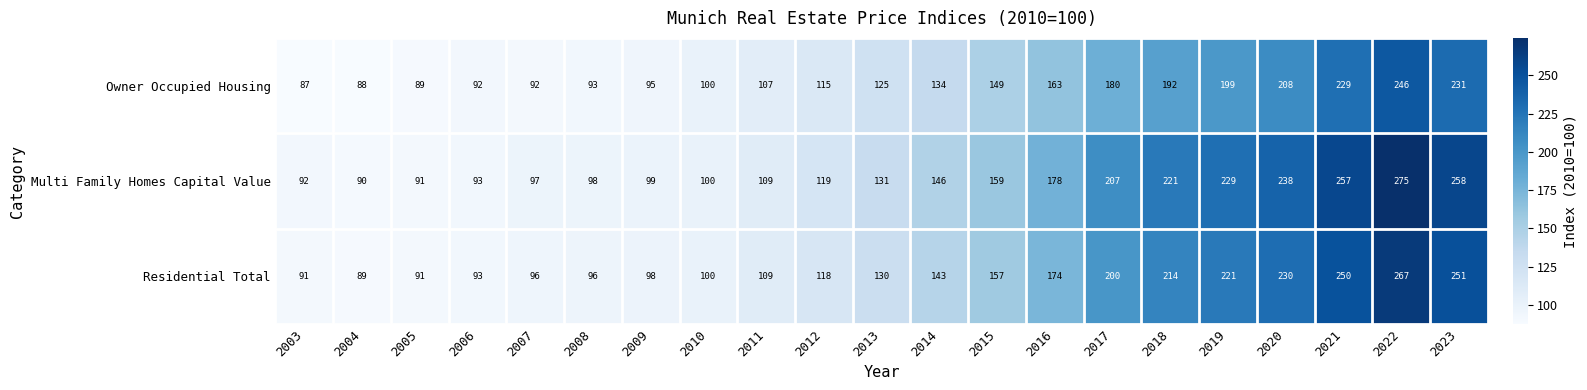

Is it true that Owner Occupied Housing equals 88 at 2004?

True